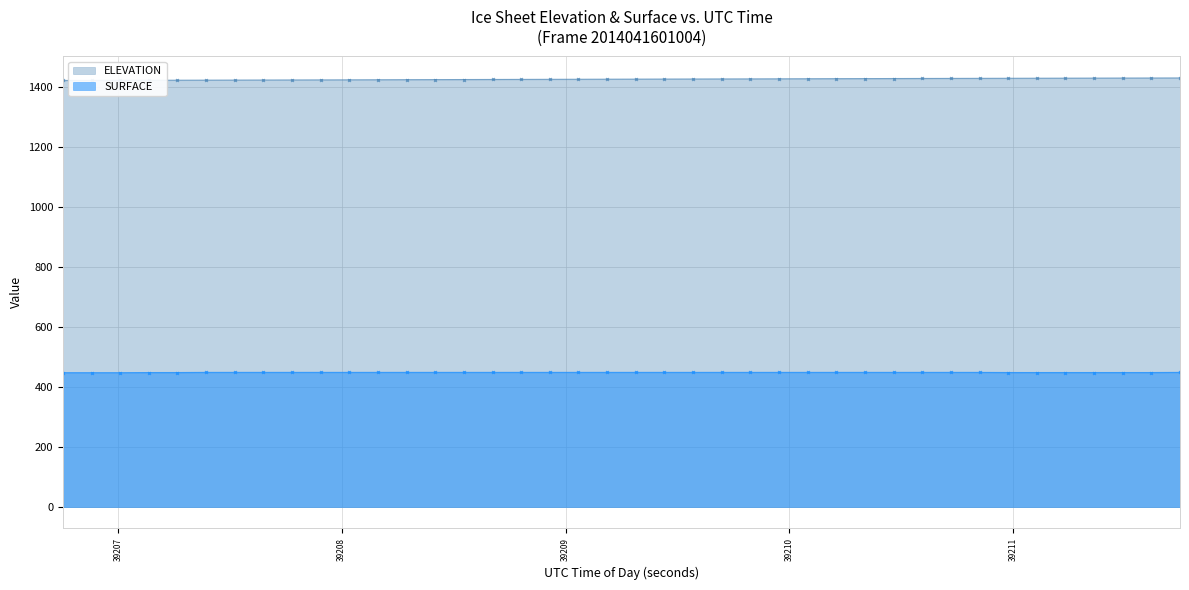

How many lines are shown in the chart?

2